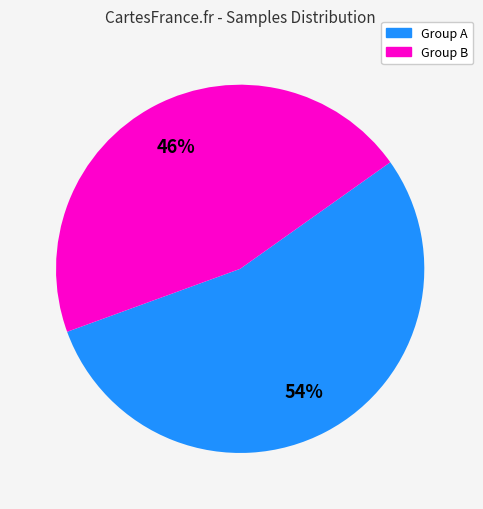

How many segments does this pie chart have?

2